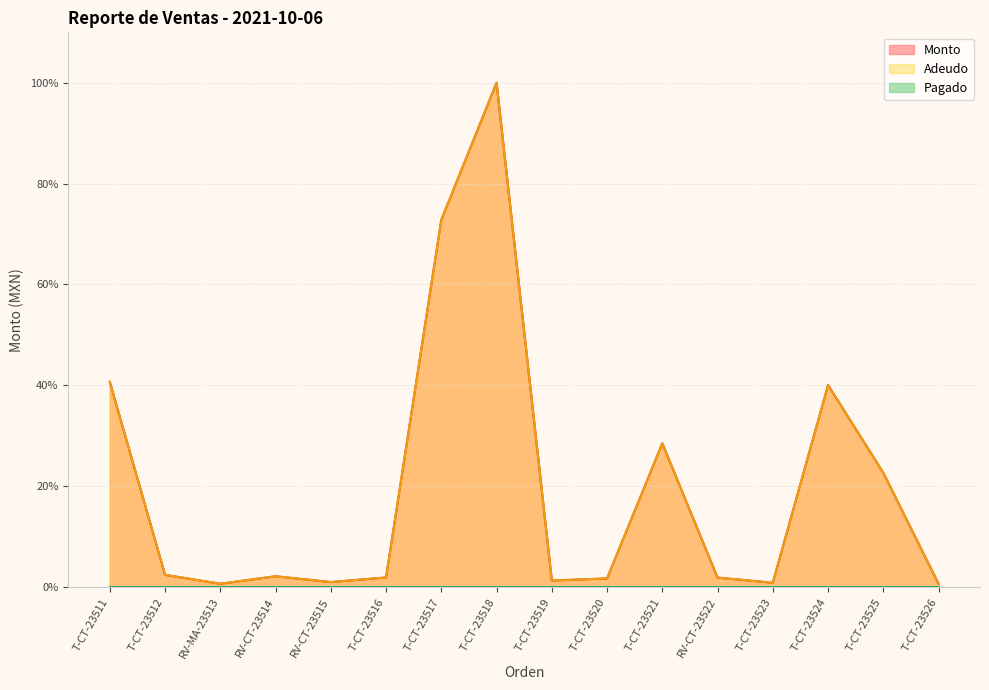

True or false: Monto has more than 0 interior local peaks.

True